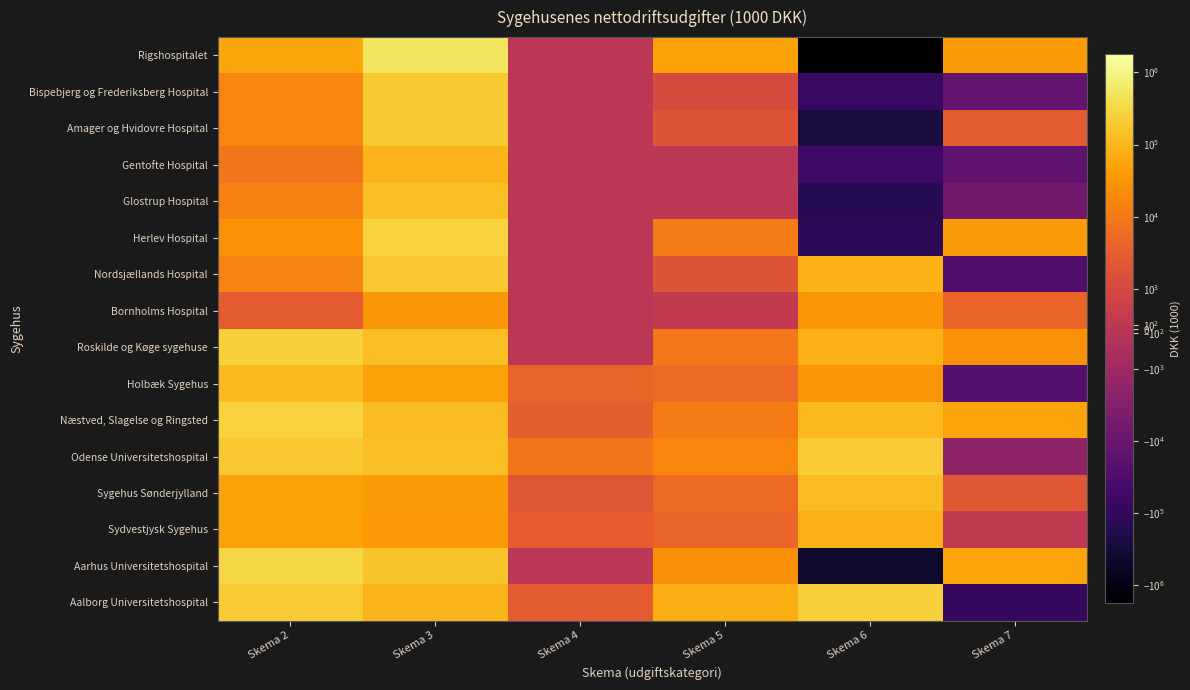

Reading left to right, extract all data points from this chart.

Rigshospitalet: Skema 2=56511.2	Skema 3=525640.1	Skema 4=0.0	Skema 5=49704.6	Skema 6=-1778012.2	Skema 7=37735.6
Bispebjerg og Frederiksberg Hospital: Skema 2=16720.5	Skema 3=195958.6	Skema 4=0.0	Skema 5=1174.5	Skema 6=-79534.6	Skema 7=-12132.5
Amager og Hvidovre Hospital: Skema 2=16377.2	Skema 3=193133.8	Skema 4=0.0	Skema 5=1947.1	Skema 6=-248527.6	Skema 7=2615.0
Gentofte Hospital: Skema 2=8682.9	Skema 3=99432.4	Skema 4=0.0	Skema 5=0.0	Skema 6=-59419.8	Skema 7=-15662.1
Glostrup Hospital: Skema 2=14087.7	Skema 3=139897.3	Skema 4=0.0	Skema 5=0.0	Skema 6=-153146.5	Skema 7=-6535.1
Herlev Hospital: Skema 2=26961.0	Skema 3=272738.0	Skema 4=0.0	Skema 5=11969.3	Skema 6=-129396.1	Skema 7=37624.2
Nordsjællands Hospital: Skema 2=15379.0	Skema 3=185379.9	Skema 4=0.0	Skema 5=1918.9	Skema 6=89494.1	Skema 7=-28082.8
Bornholms Hospital: Skema 2=2711.9	Skema 3=32075.9	Skema 4=0.0	Skema 5=218.0	Skema 6=32130.7	Skema 7=4252.9
Roskilde og Køge sygehuse: Skema 2=257769.7	Skema 3=127632.2	Skema 4=0.0	Skema 5=9387.0	Skema 6=77463.6	Skema 7=25638.0
Holbæk Sygehus: Skema 2=111920.1	Skema 3=49625.7	Skema 4=4095.0	Skema 5=5173.0	Skema 6=30328.0	Skema 7=-23021.5
Næstved, Slagelse og Ringsted: Skema 2=266010.3	Skema 3=116546.7	Skema 4=3266.0	Skema 5=11262.0	Skema 6=114207.0	Skema 7=53277.0
Odense Universitetshospital: Skema 2=179788.0	Skema 3=131605.0	Skema 4=8611.0	Skema 5=16788.0	Skema 6=200996.0	Skema 7=-1993.0
Sygehus Sønderjylland: Skema 2=50353.0	Skema 3=36858.0	Skema 4=2101.0	Skema 5=5471.0	Skema 6=122038.0	Skema 7=2238.0
Sydvestjysk Sygehus: Skema 2=48805.0	Skema 3=35726.0	Skema 4=2901.0	Skema 5=4208.0	Skema 6=78250.0	Skema 7=204.0
Aarhus Universitetshospital: Skema 2=309158.0	Skema 3=152624.0	Skema 4=0.0	Skema 5=24948.0	Skema 6=-430527.1	Skema 7=51207.0
Aalborg Universitetshospital: Skema 2=201620.0	Skema 3=99026.0	Skema 4=2699.7	Skema 5=74267.0	Skema 6=248028.0	Skema 7=-86316.3